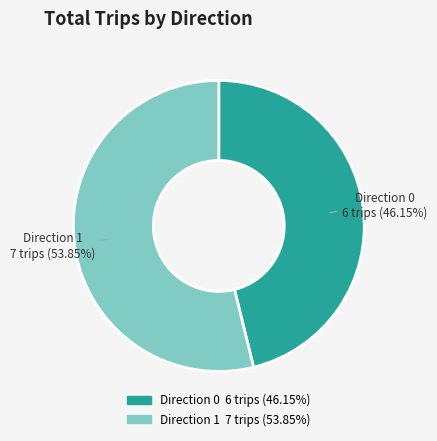

Approximately how many times larger is the value at Direction 0 compared to Direction 1?

0.9